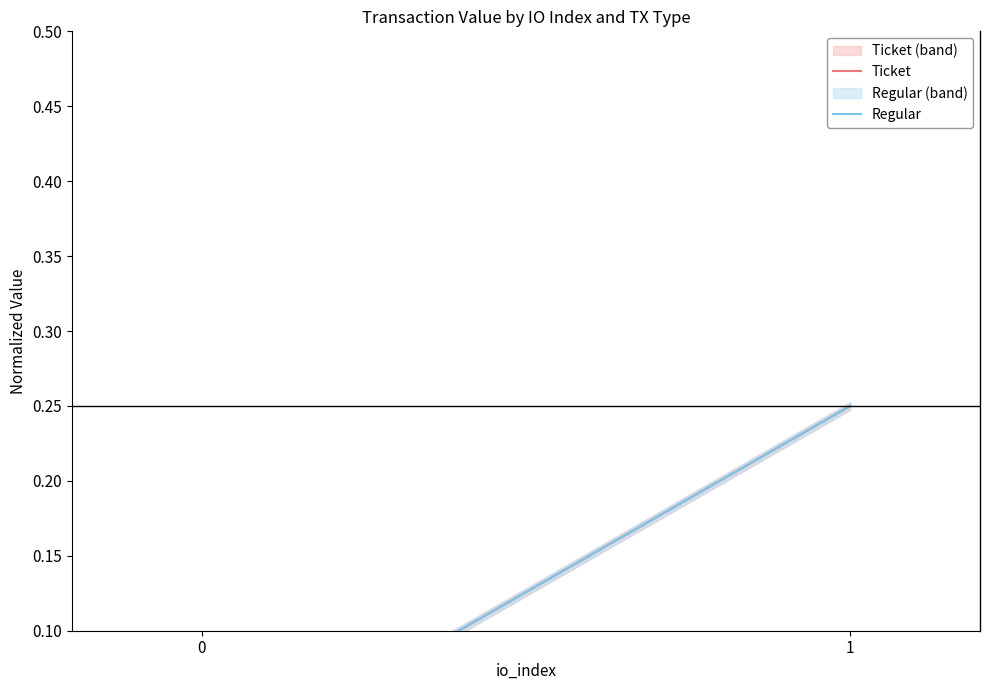

Which series has the largest total across all categories?

Ticket